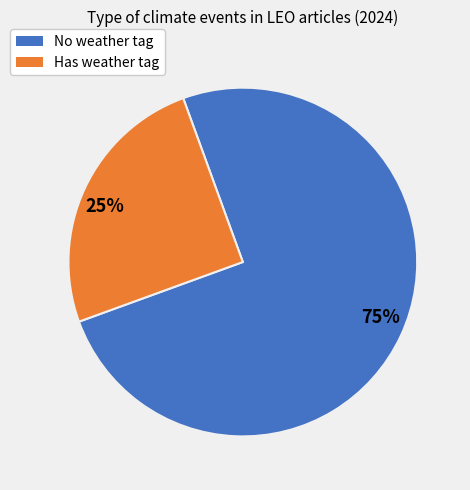

To the nearest percent, what percentage of the pie is 25%?

25%